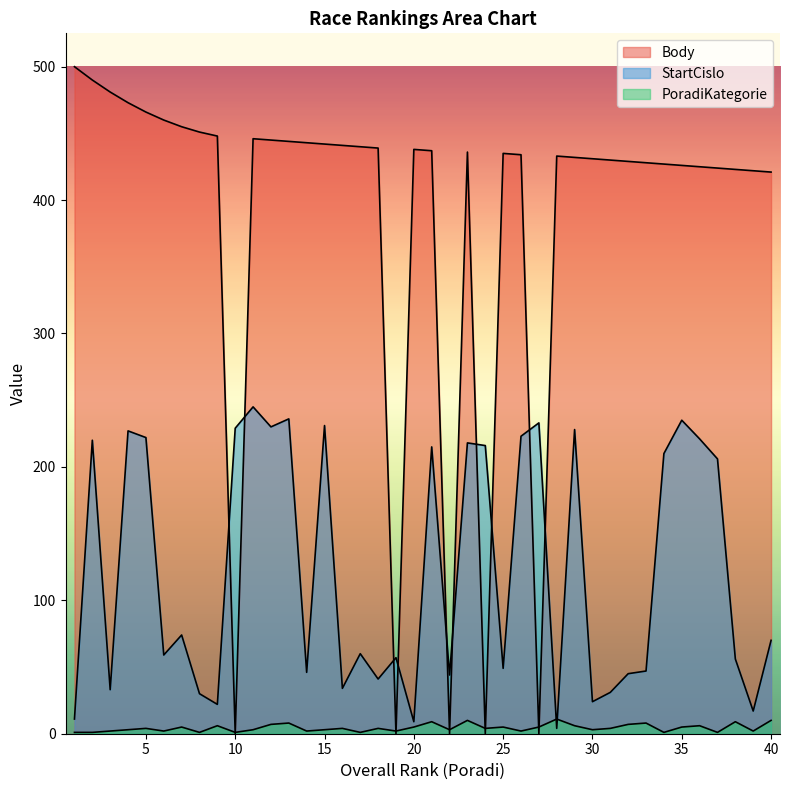

What is the difference between the maximum and second lowest values in the PoradiKategorie series?

10